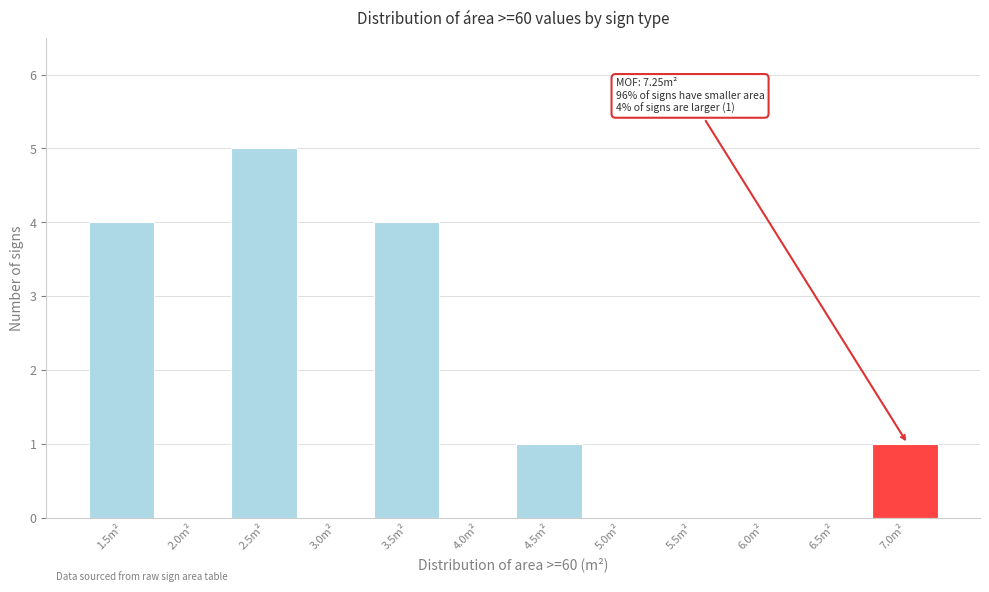

Reading left to right, what are all the values shown in this chart?

1.5m²=4	2.0m²=0	2.5m²=5	3.0m²=0	3.5m²=4	4.0m²=0	4.5m²=1	5.0m²=0	5.5m²=0	6.0m²=0	6.5m²=0	7.0m²=1